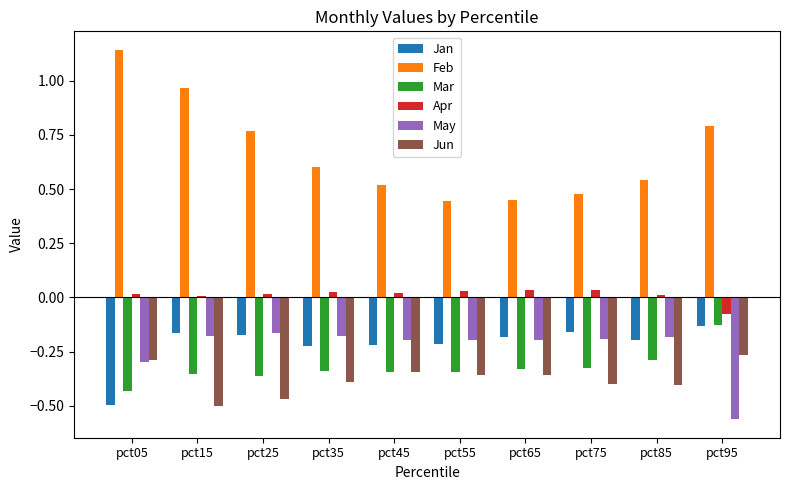

At which label does Mar reach its peak?

pct95